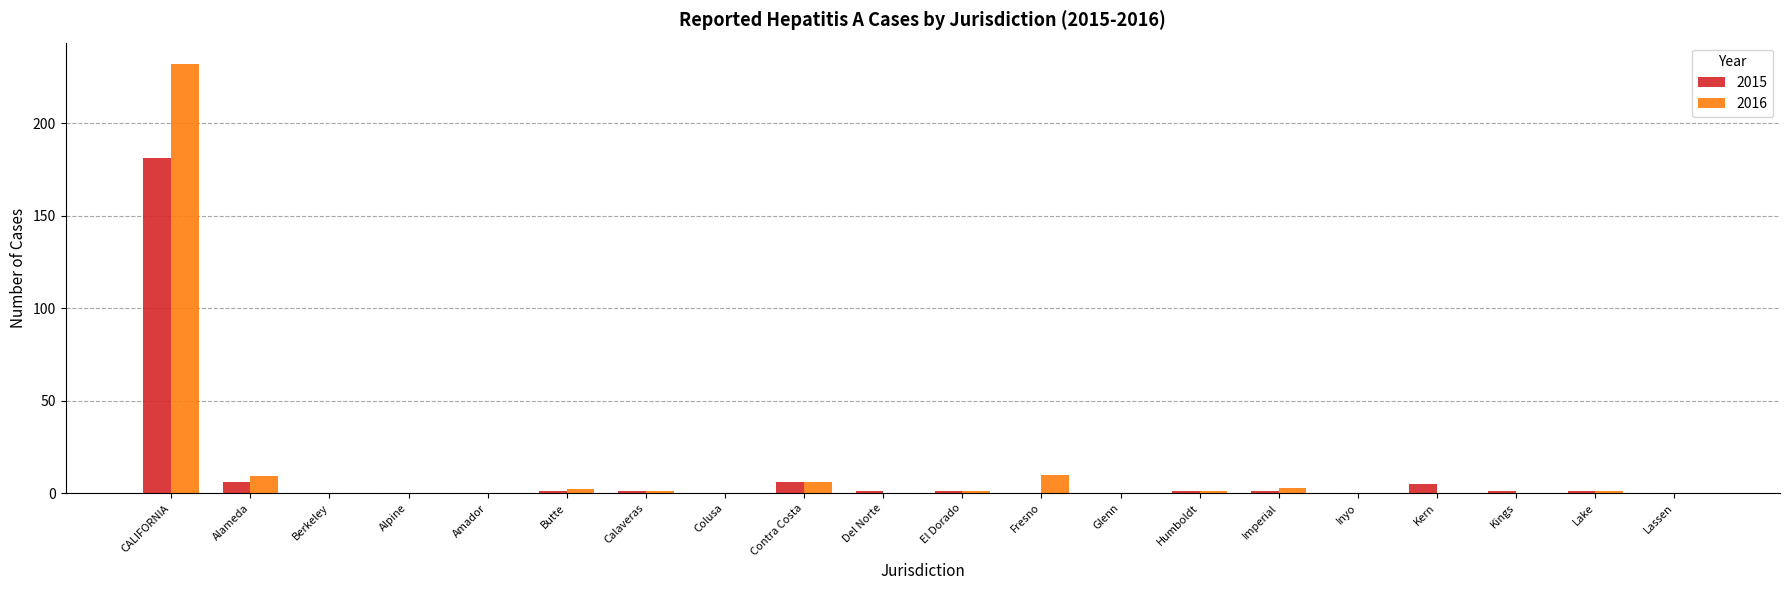

Reading right to left, extract all data points from this chart.

2015: Lassen=0	Lake=1	Kings=1	Kern=5	Inyo=0	Imperial=1	Humboldt=1	Glenn=0	Fresno=0	El Dorado=1	Del Norte=1	Contra Costa=6	Colusa=0	Calaveras=1	Butte=1	Amador=0	Alpine=0	Berkeley=0	Alameda=6	CALIFORNIA=181
2016: Lassen=0	Lake=1	Kings=0	Kern=0	Inyo=0	Imperial=3	Humboldt=1	Glenn=0	Fresno=10	El Dorado=1	Del Norte=0	Contra Costa=6	Colusa=0	Calaveras=1	Butte=2	Amador=0	Alpine=0	Berkeley=0	Alameda=9	CALIFORNIA=232